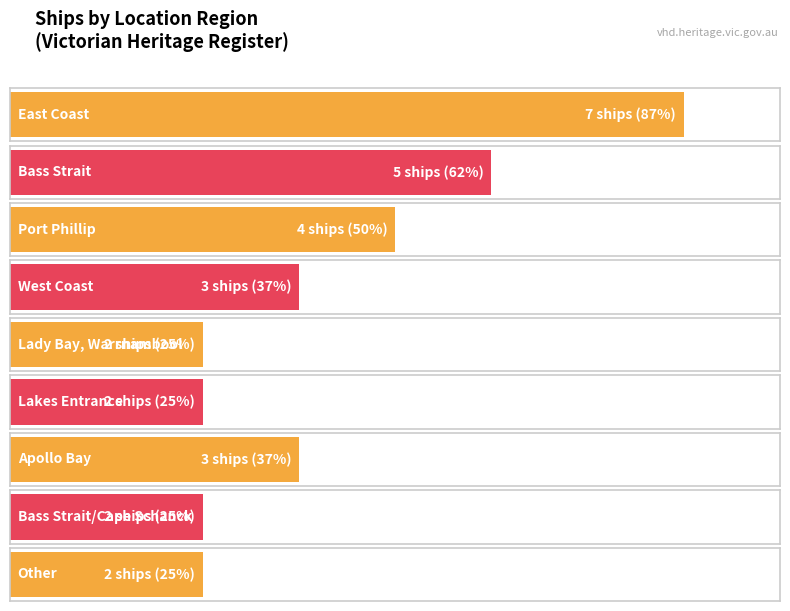

Approximately how many times larger is the value at Lady Bay Warrnambool compared to Lakes Entrance?

1.0